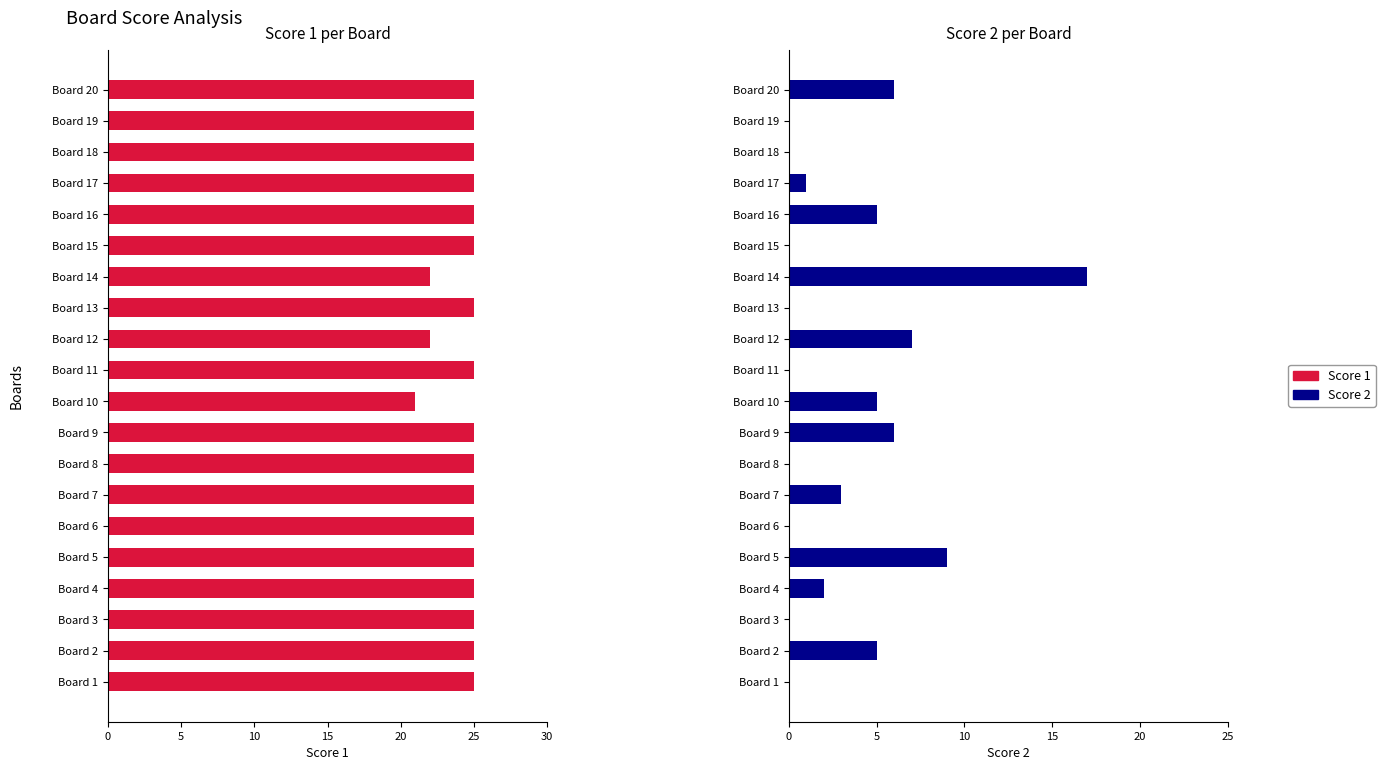

What is the difference between the maximum and second lowest values in the Score 1 series?

3